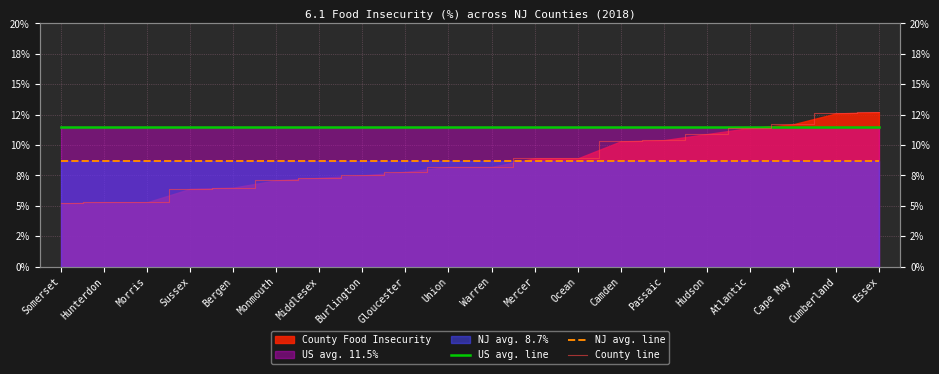

How many data points does each series have?

20